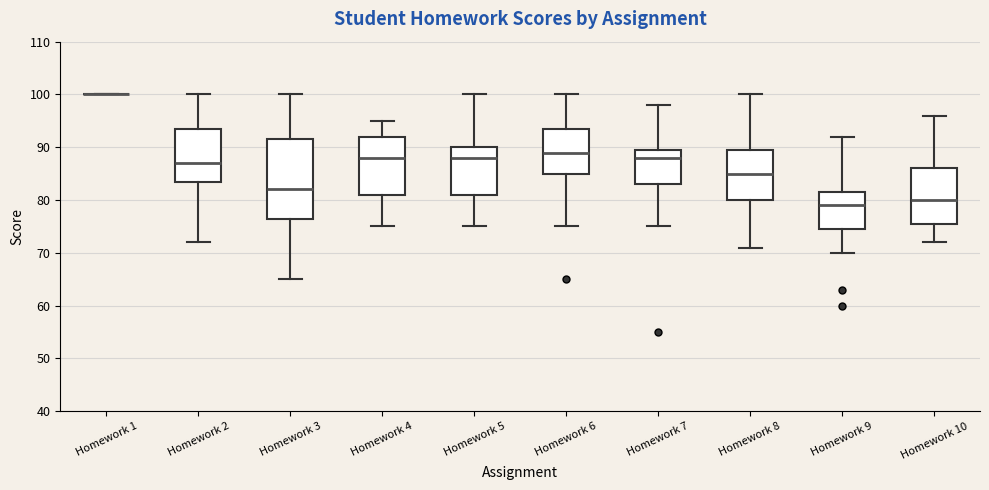

Reading left to right, transcribe this box plot: for each box, give where its median line is, the range the box spans, and where its two whiskers end, as read against the y-axis. The values are not printed on the chart, so give them approximately, as read against the axis.

Homework 1: box collapsed to a line at 100, whiskers 100 to 100
Homework 2: median 87, box 84 to 94, whiskers 72 to 100
Homework 3: median 82, box 77 to 92, whiskers 65 to 100
Homework 4: median 88, box 81 to 92, whiskers 75 to 95
Homework 5: median 88, box 81 to 90, whiskers 75 to 100
Homework 6: median 89, box 85 to 94, whiskers 75 to 100
Homework 7: median 88, box 83 to 90, whiskers 75 to 98
Homework 8: median 85, box 80 to 90, whiskers 71 to 100
Homework 9: median 79, box 75 to 82, whiskers 70 to 92
Homework 10: median 80, box 76 to 86, whiskers 72 to 96